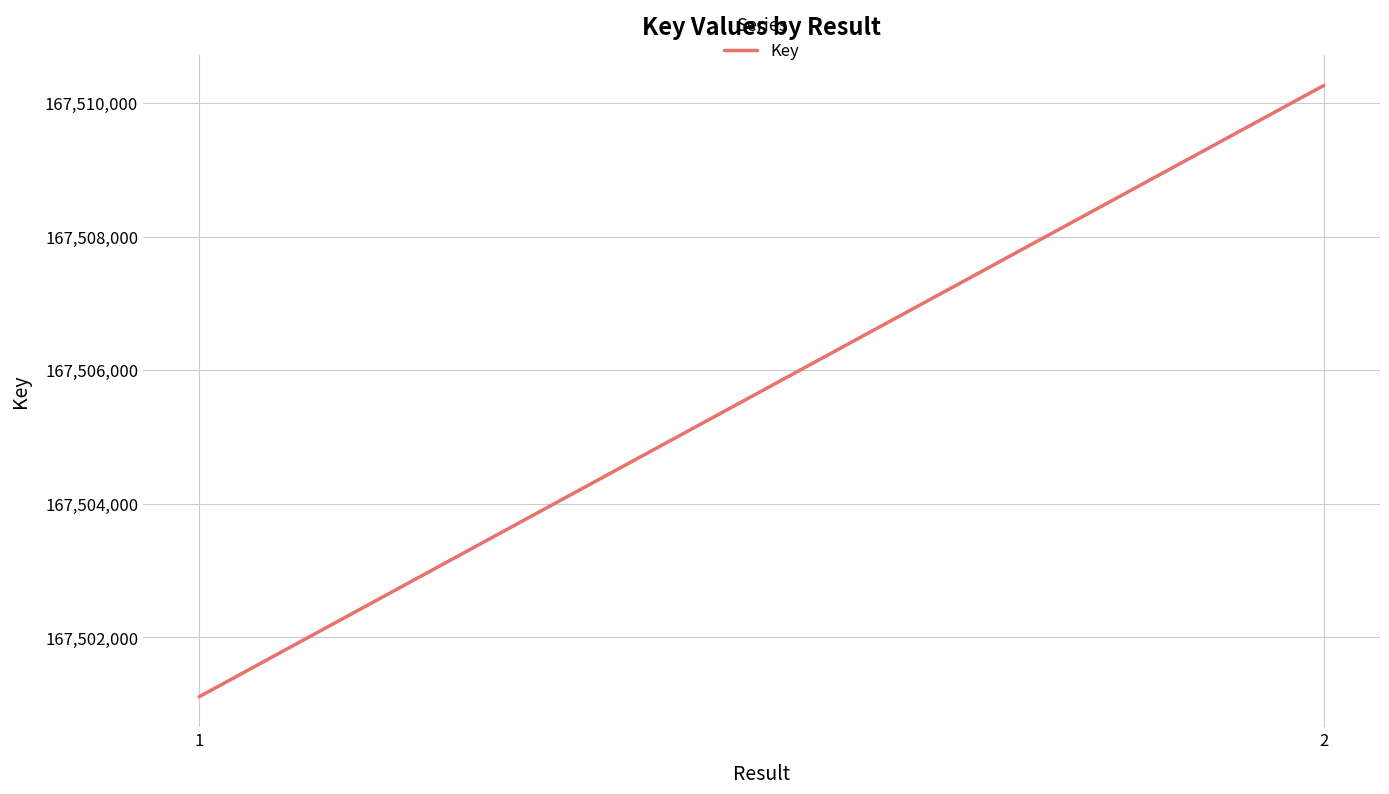

What is the difference between the maximum and minimum values?

9155